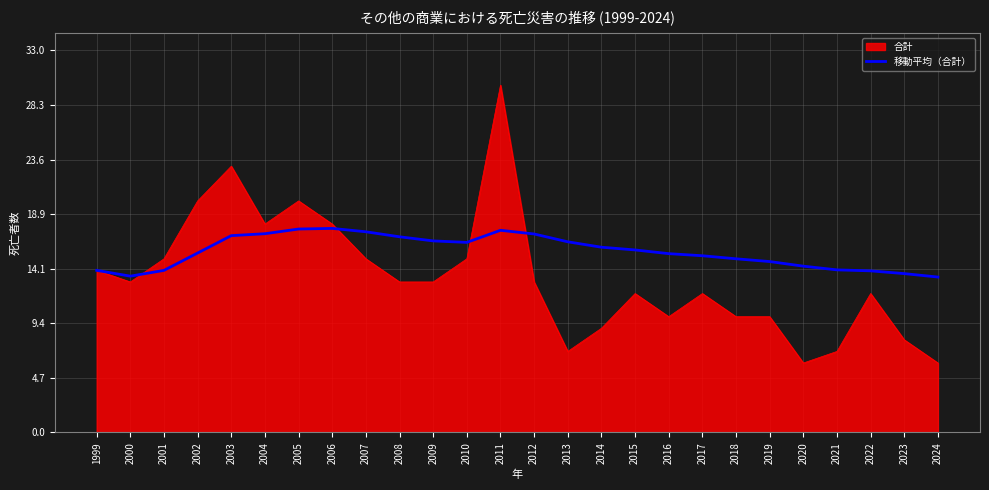

The 合計 series shows 24.4 at 2001. True or false?

False